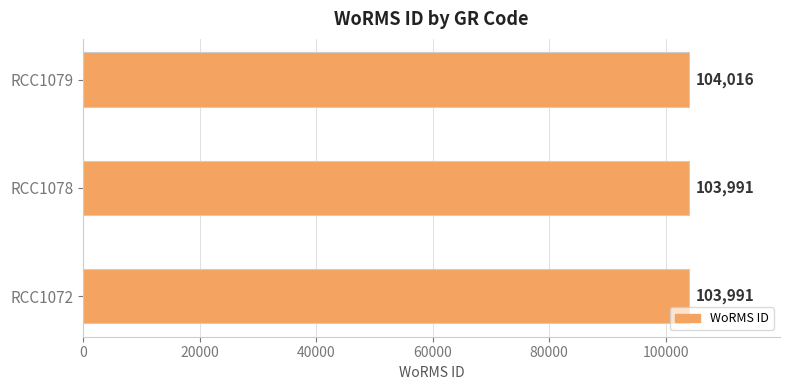

Which has a higher value, RCC1079 or RCC1078?

RCC1079